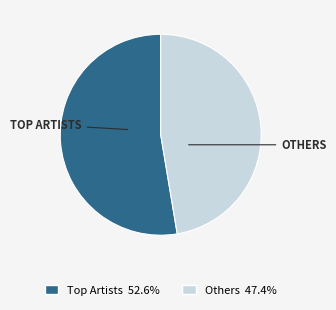

Is there a majority slice in this chart?

Yes